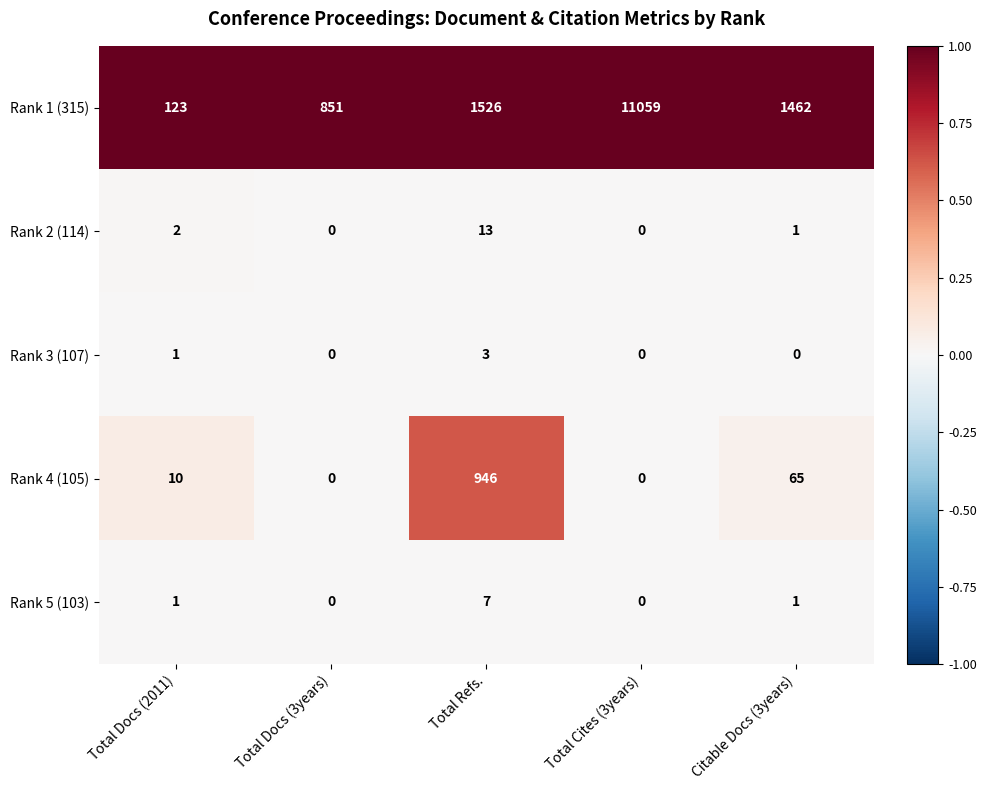

At how many categories does at least one series exceed 0?

5